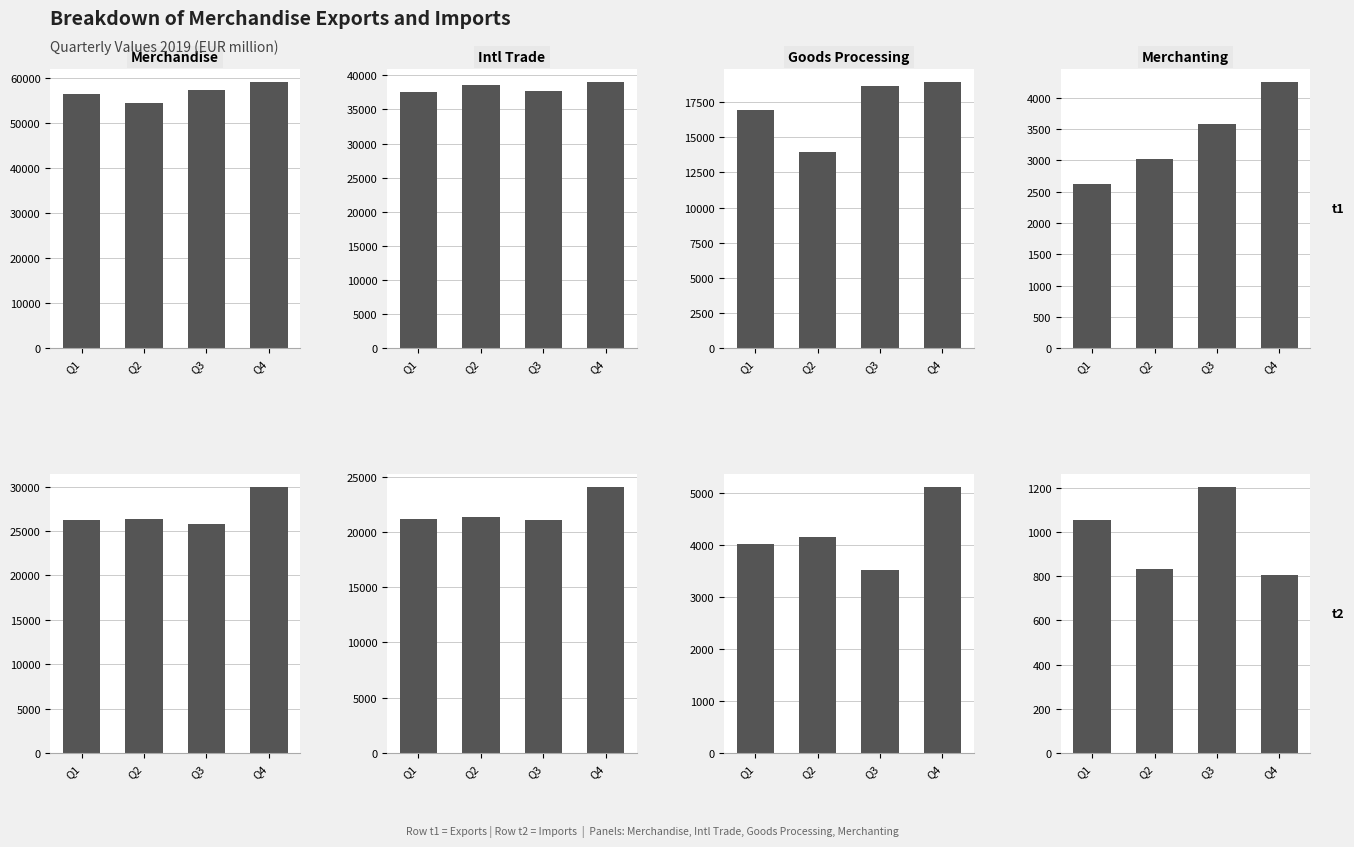

Between 2 and 7, which is larger?

7